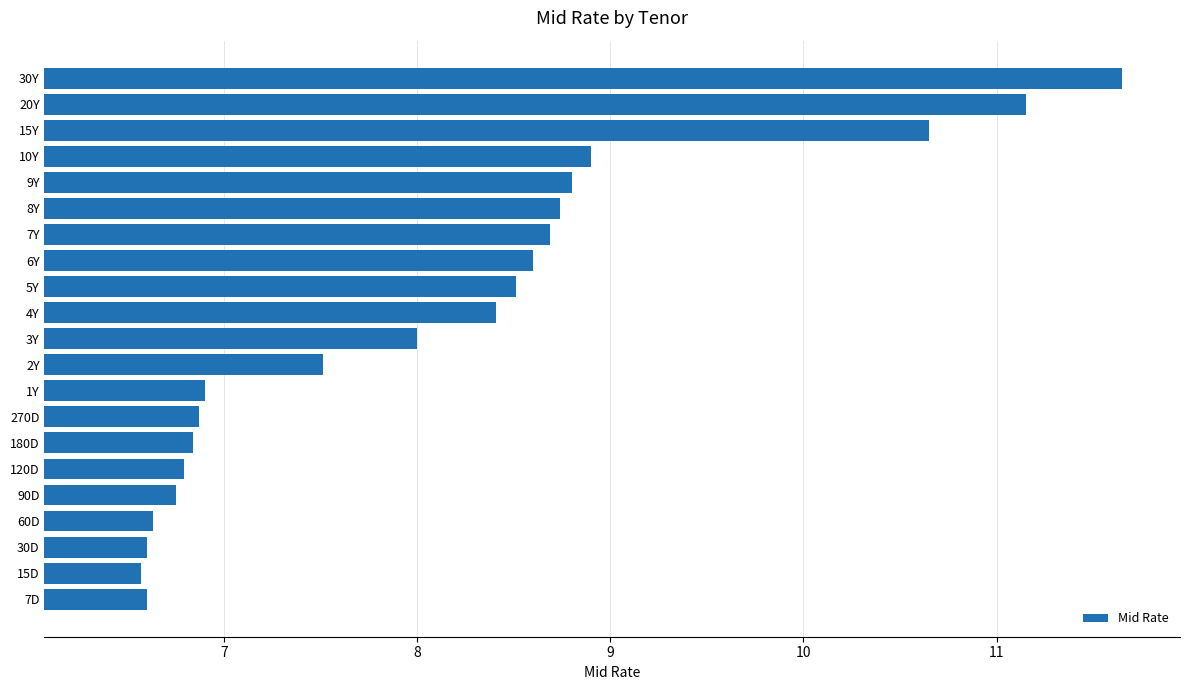

Are the bars grouped side by side (vs. stacked)?

No